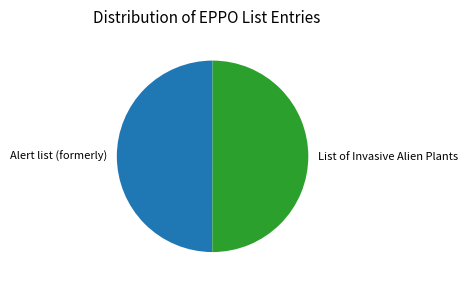

Combined, do Alert list (formerly) and List of Invasive Alien Plants account for over 50%?

Yes